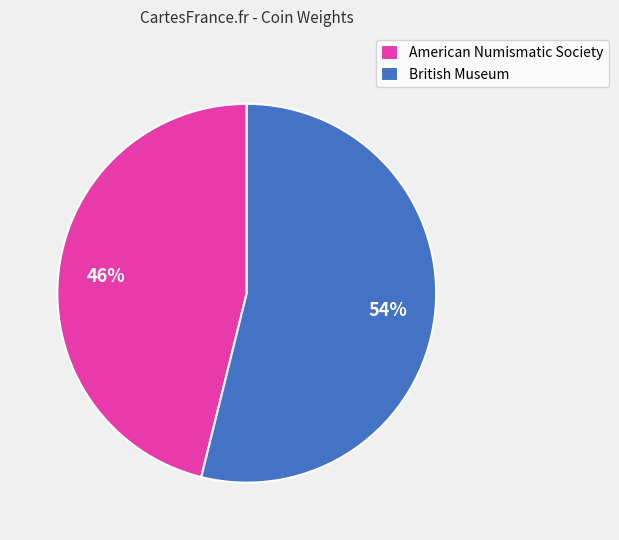

True or false: British Museum accounts for 47% of the total.

False